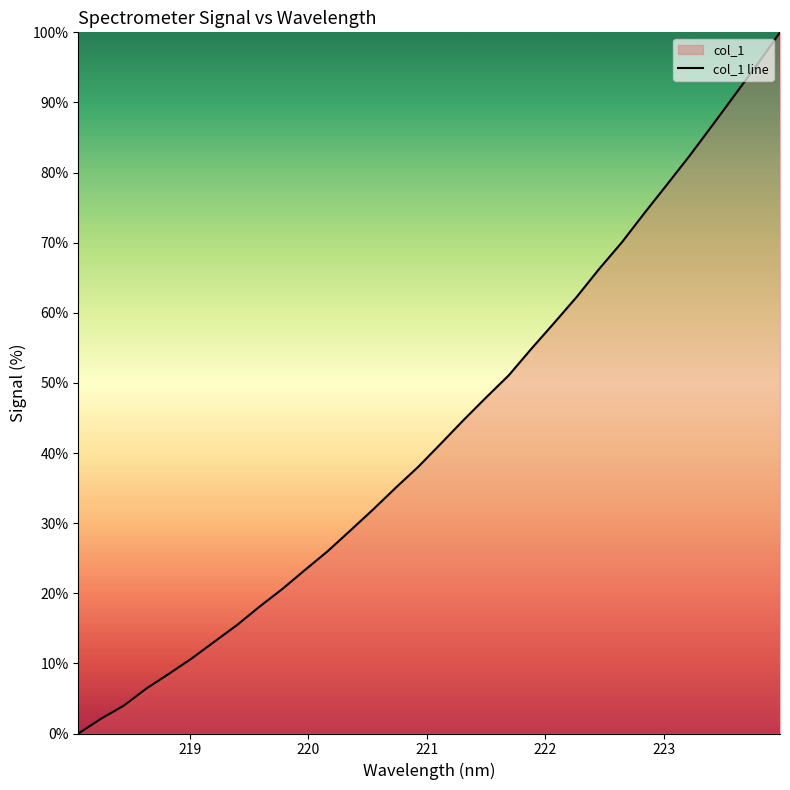

What is the maximum value shown in the chart?

100.0